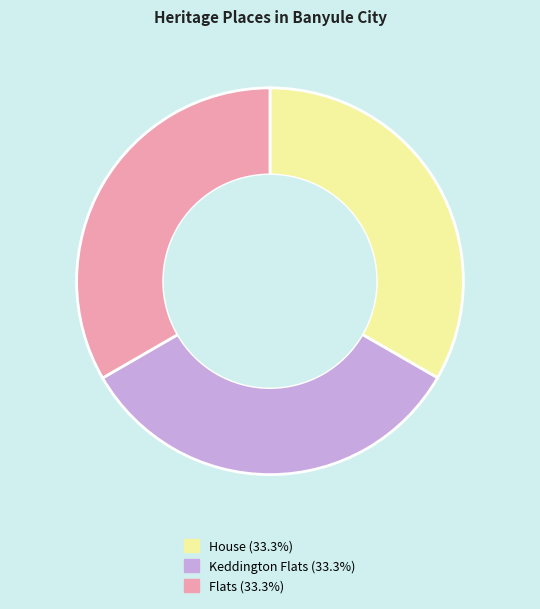

Is there any slice that represents more than half of the pie?

No